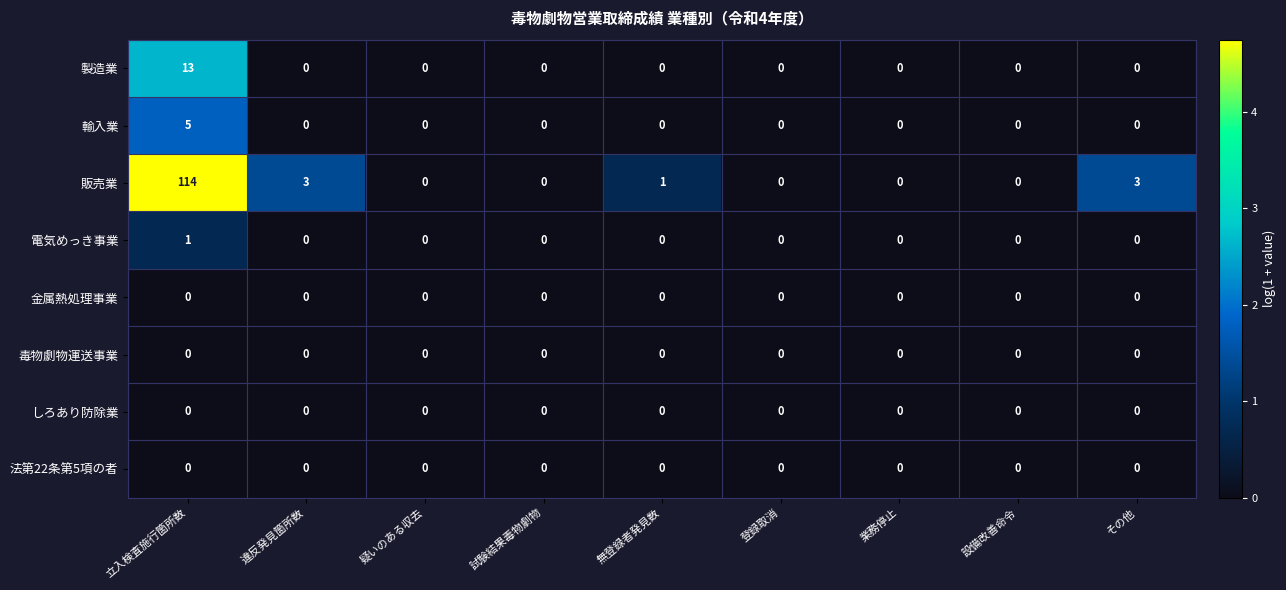

What is the sum of all 製造業 values?

13